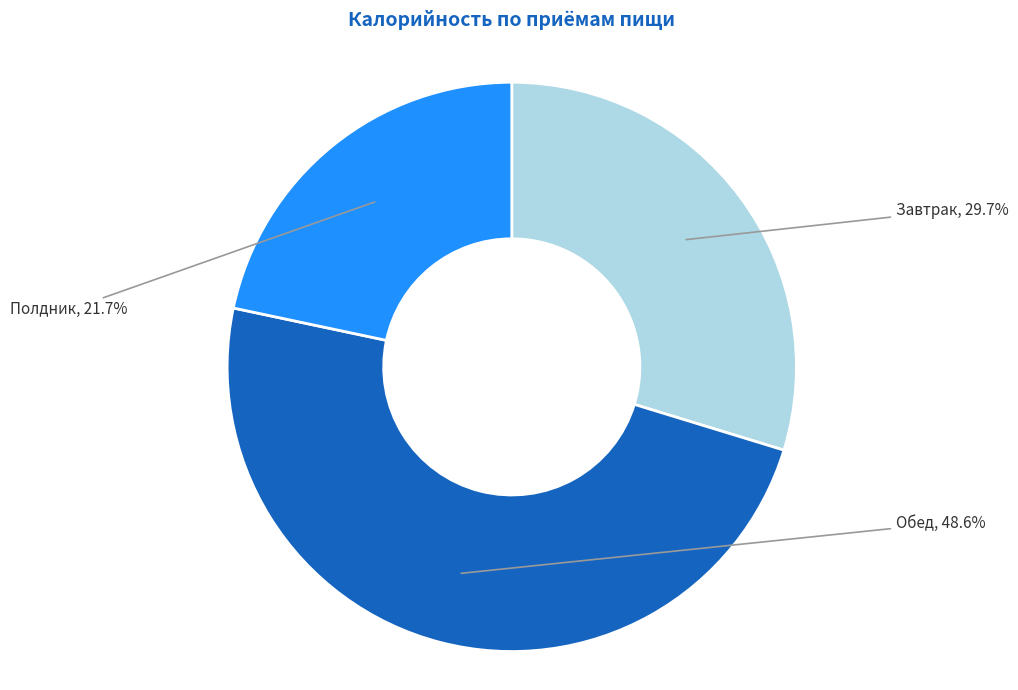

True or false: Завтрак accounts for 30% of the total.

True